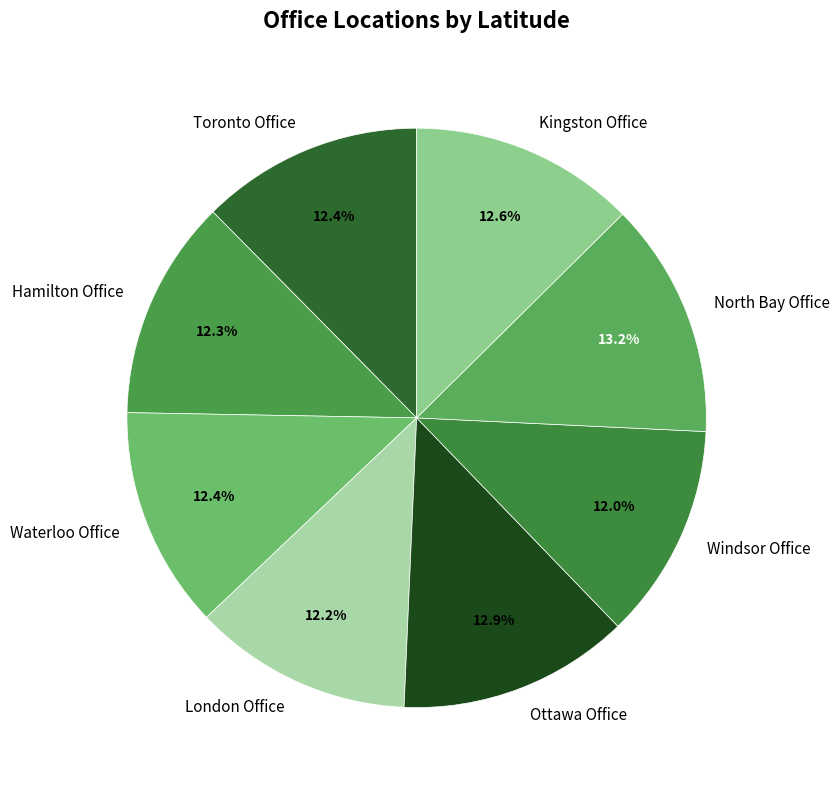

How much of the chart is everything except Windsor Office?

88.0%